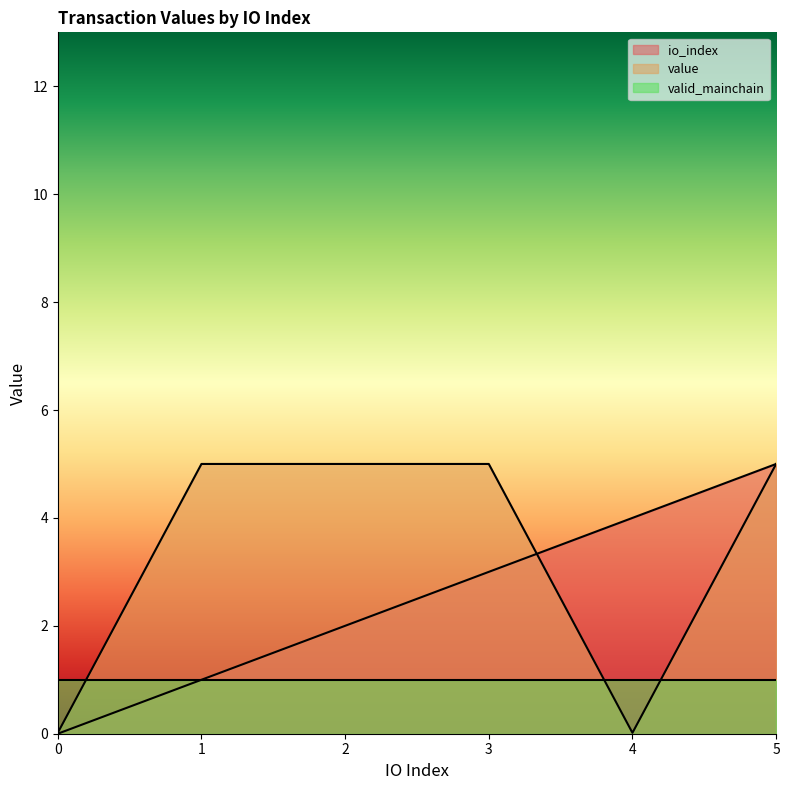

What is the sum of all value values?

20.0